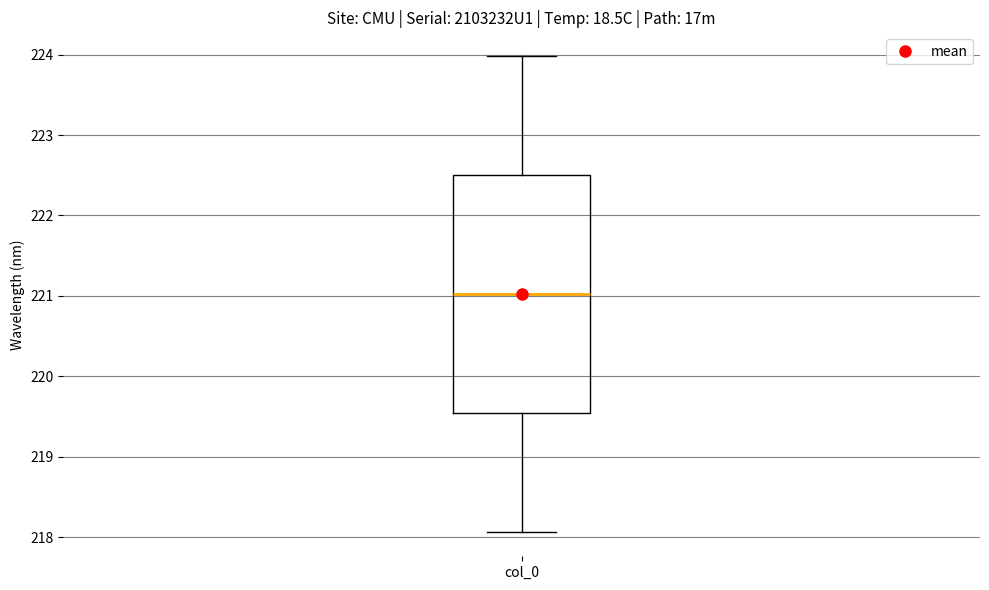

Where is the lower edge of the box for col_0 on the y-axis? The values are not printed on the chart, so give them approximately, as read against the axis.

219.5